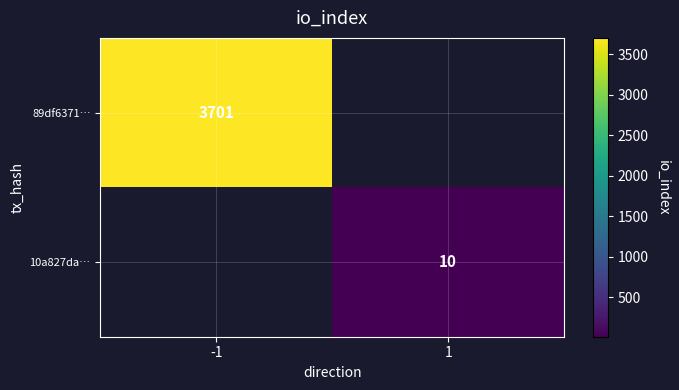

Is it true that 10a827da… equals 10 at 1?

True